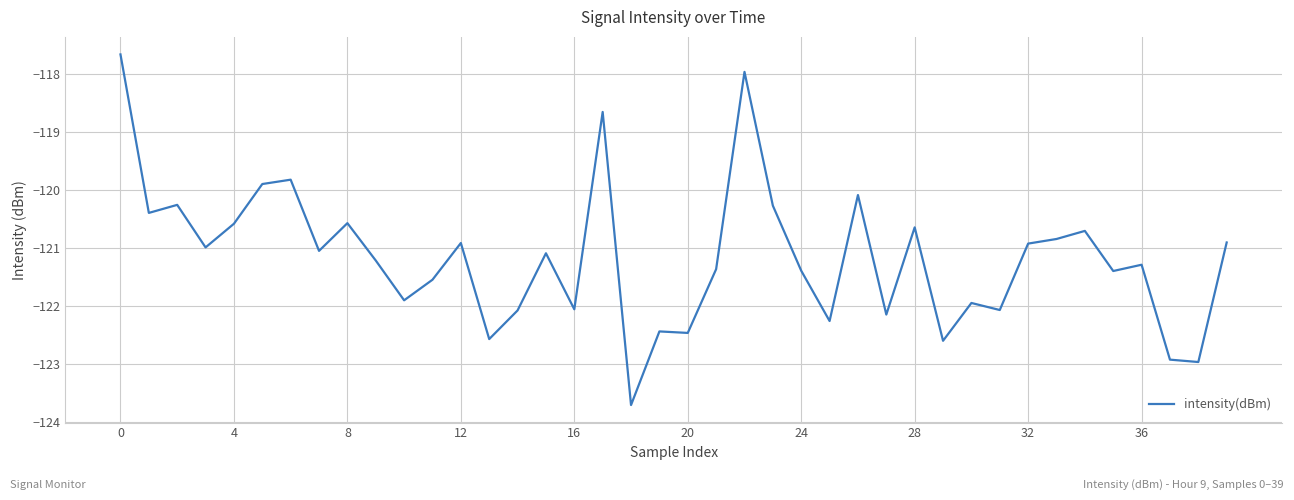

What is the difference between the maximum and minimum values?

6.0